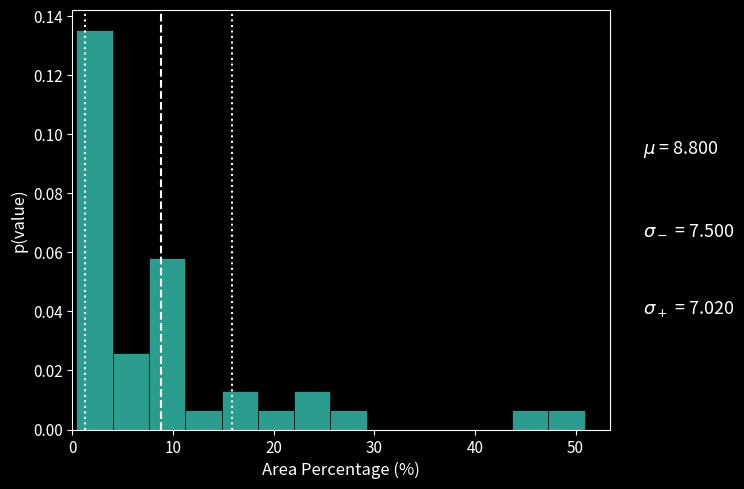

Read against the x-axis, roughly where is the centre of the tallest bar?

2